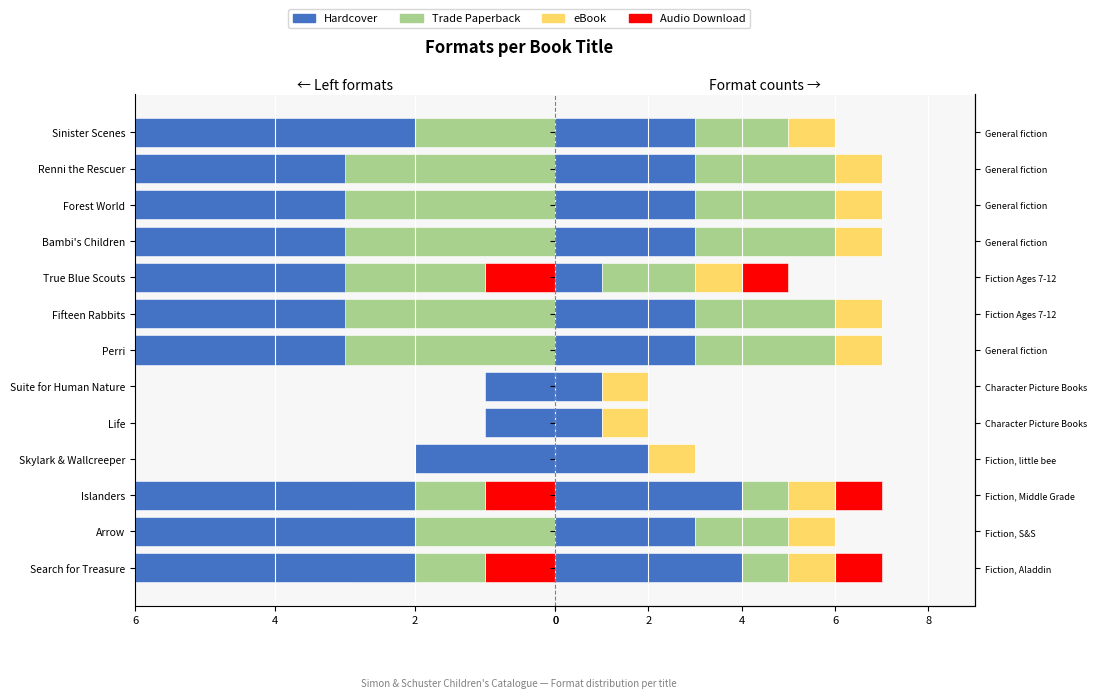

Which has a higher value, Renni the Rescuer or Sinister Scenes?

Renni the Rescuer